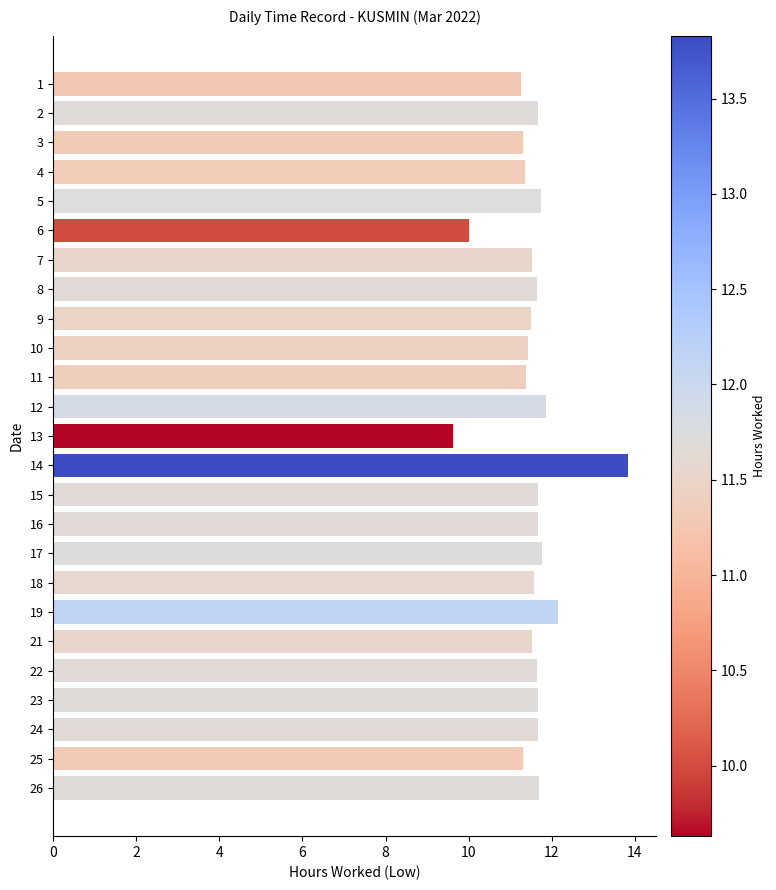

What is the maximum value shown in the chart?

13.8